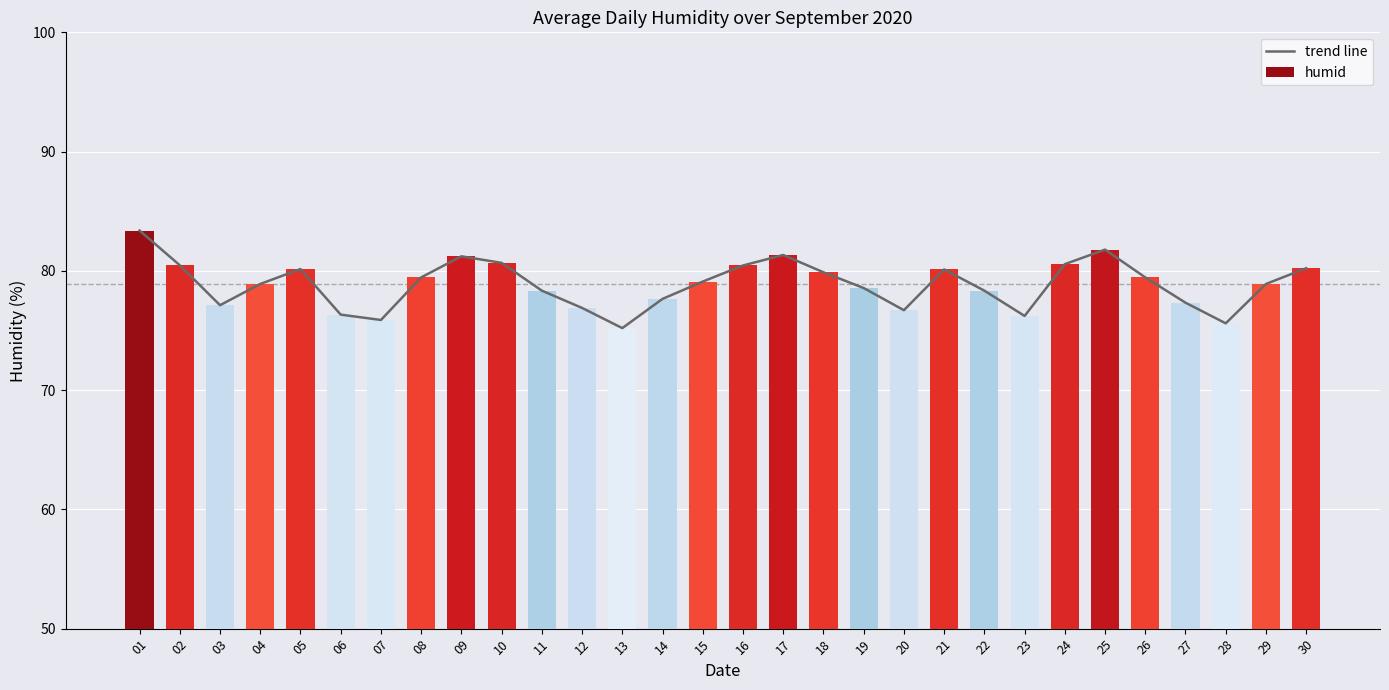

Where is trend line nearest to the value 79?

04